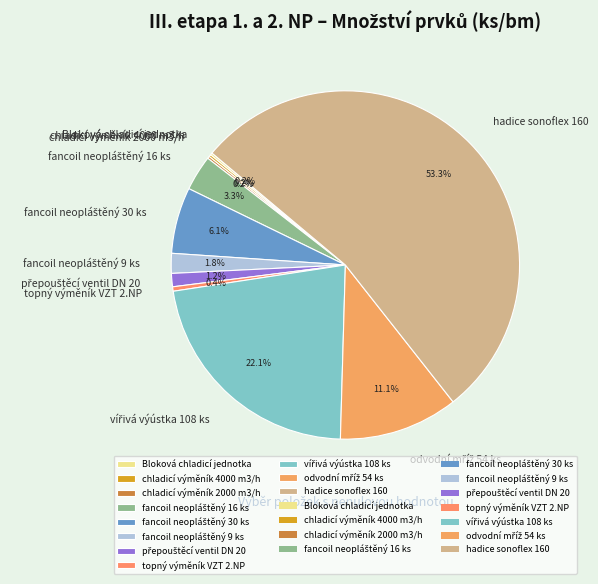

Is it true that hadice sonoflex 160 is 53% of the pie?

True